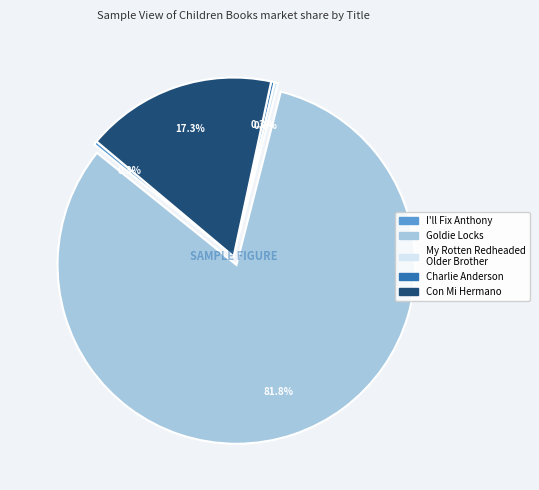

Is there a majority slice in this chart?

Yes